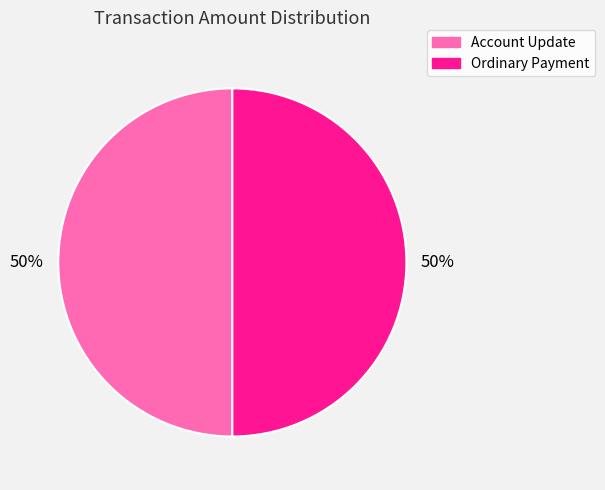

Is it true that Account Update is 50% of the pie?

True